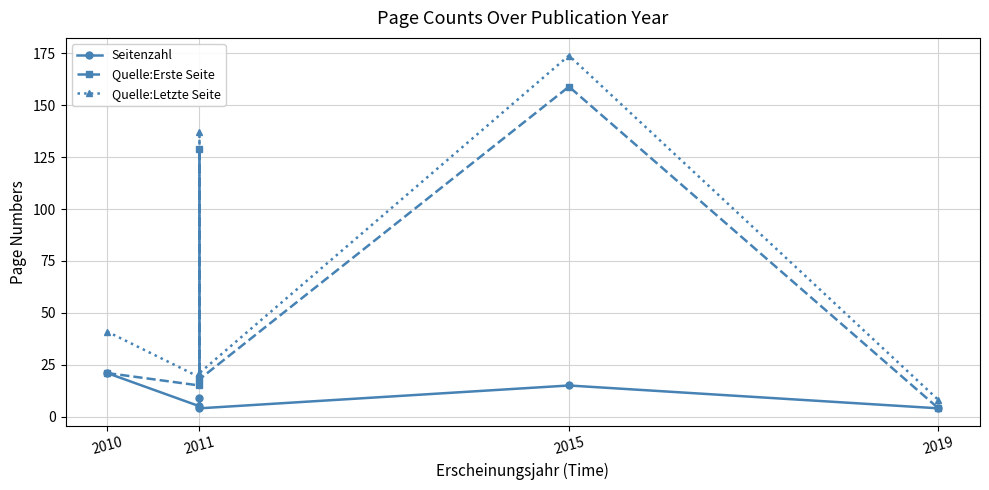

At 2011, list the series in order from smallest to largest.

Seitenzahl, Quelle:Erste Seite, Quelle:Letzte Seite